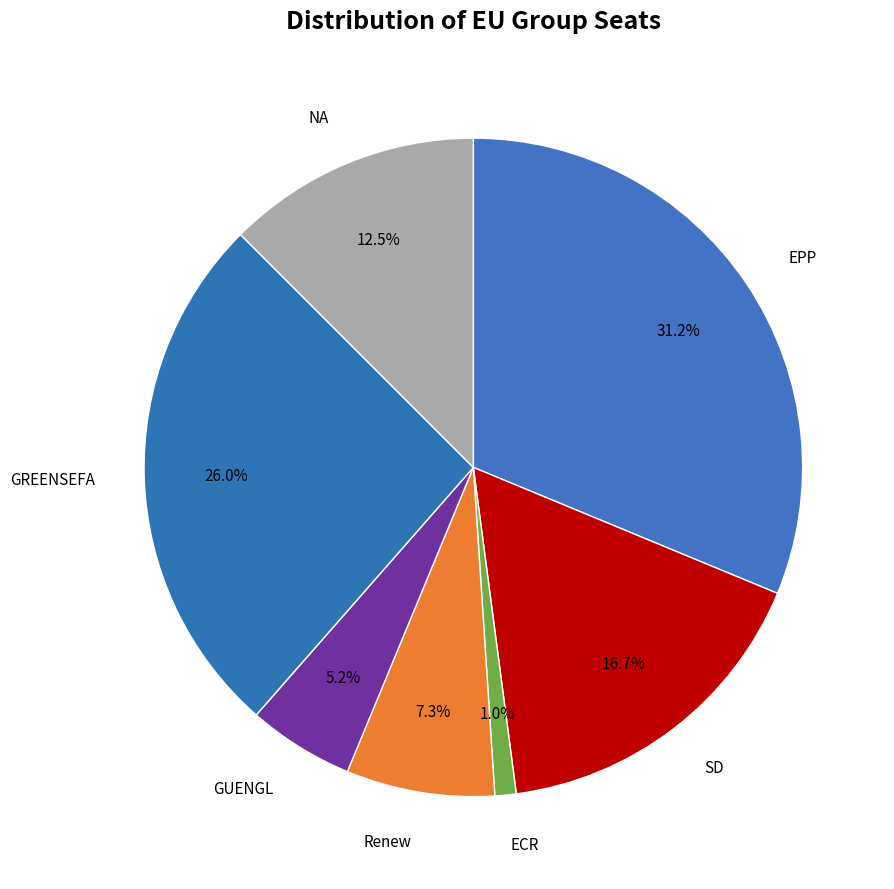

Approximately how many times larger is the value at GREENSEFA compared to GUENGL?

5.0